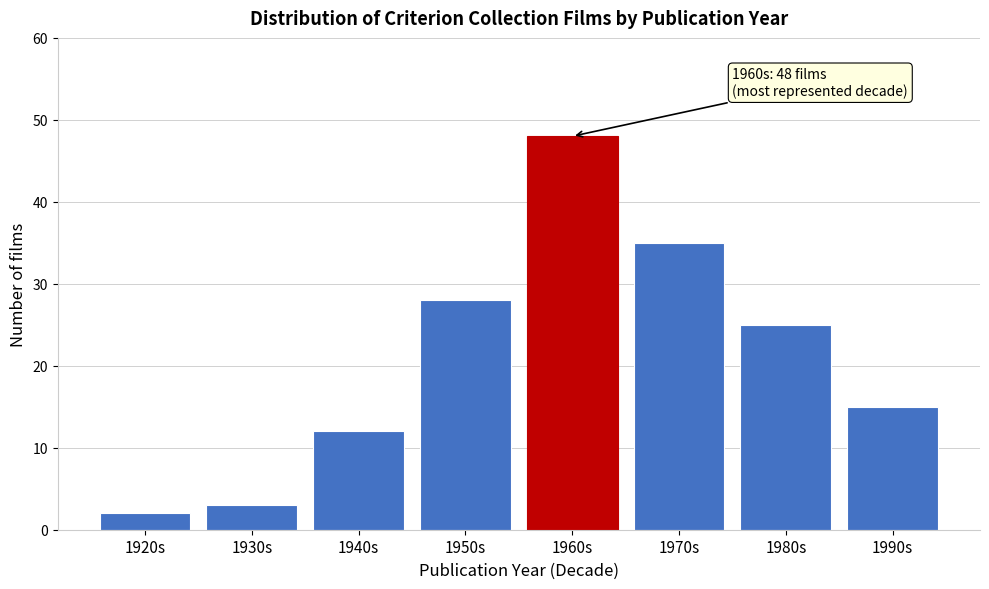

Reading left to right, what are all the values shown in this chart?

2	3	12	28	48	35	25	15